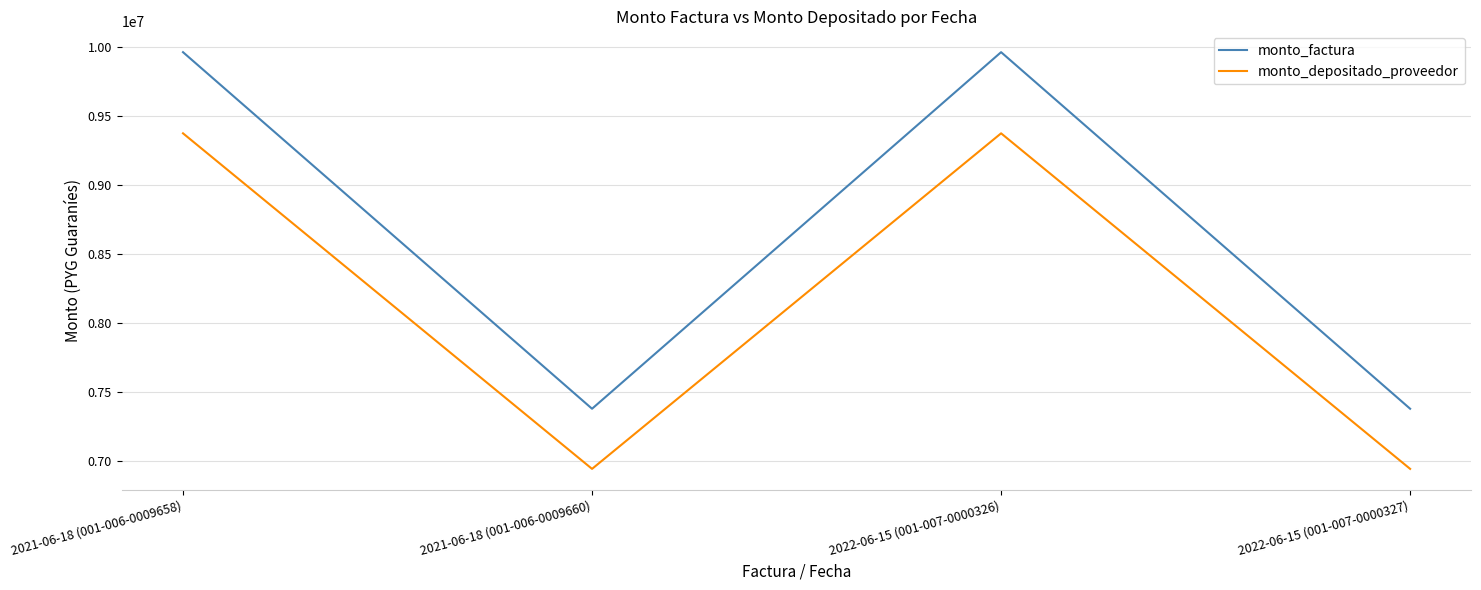

True or false: monto_depositado_proveedor and monto_factura cross at least once.

False